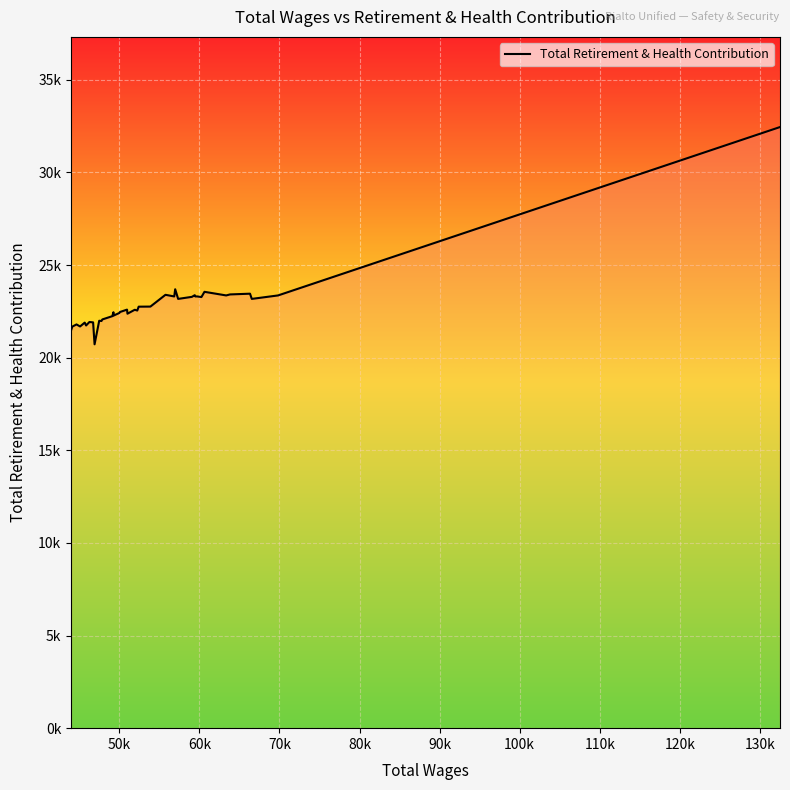

Reading right to left, what are all the values shown in this chart?

32452	23362	23175	23456	23416	23362	23557	23275	23309	23307	23375	23285	23175	23696	23307	23396	22760	22755	22547	22588	22376	22596	22467	22415	22275	22453	22242	22066	21983	21995	20724	21908	21928	21741	21895	21687	21797	21678	21458